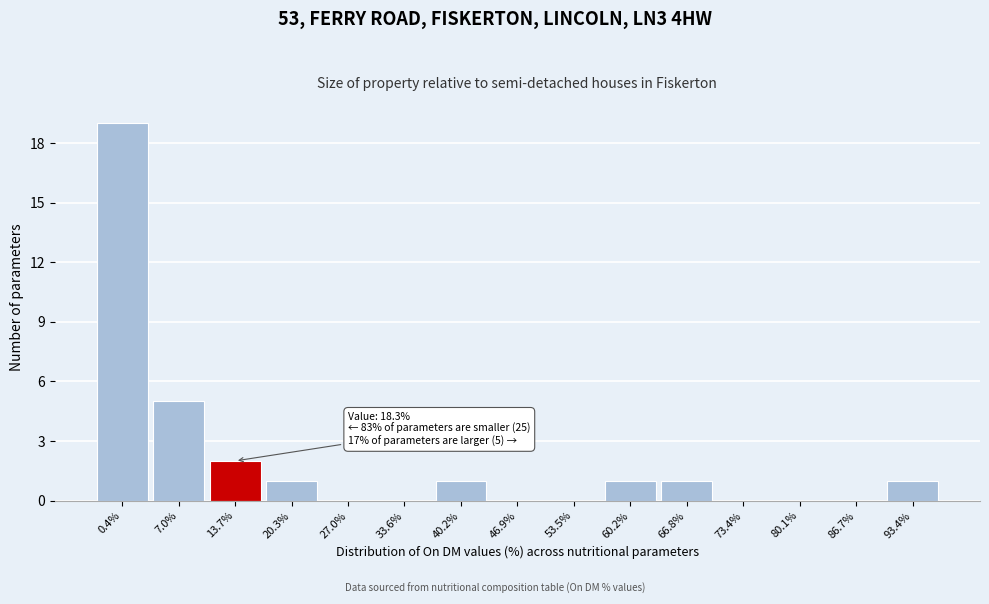

Reading right to left, what are all the values shown in this chart?

93.4%=1	86.7%=0	80.1%=0	73.4%=0	66.8%=1	60.2%=1	53.5%=0	46.9%=0	40.2%=1	33.6%=0	27.0%=0	20.3%=1	13.7%=2	7.0%=5	0.4%=19